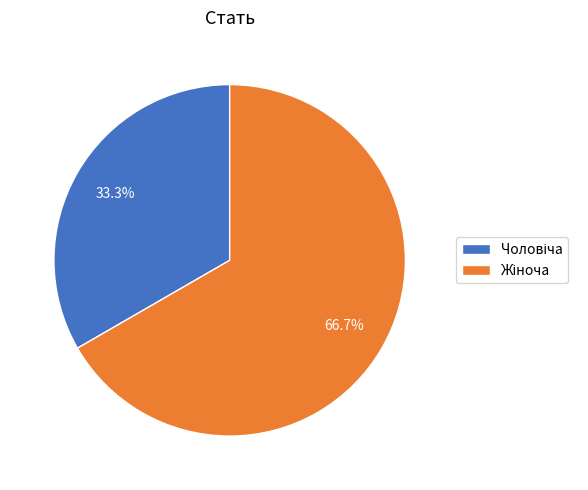

Is there a majority slice in this chart?

Yes